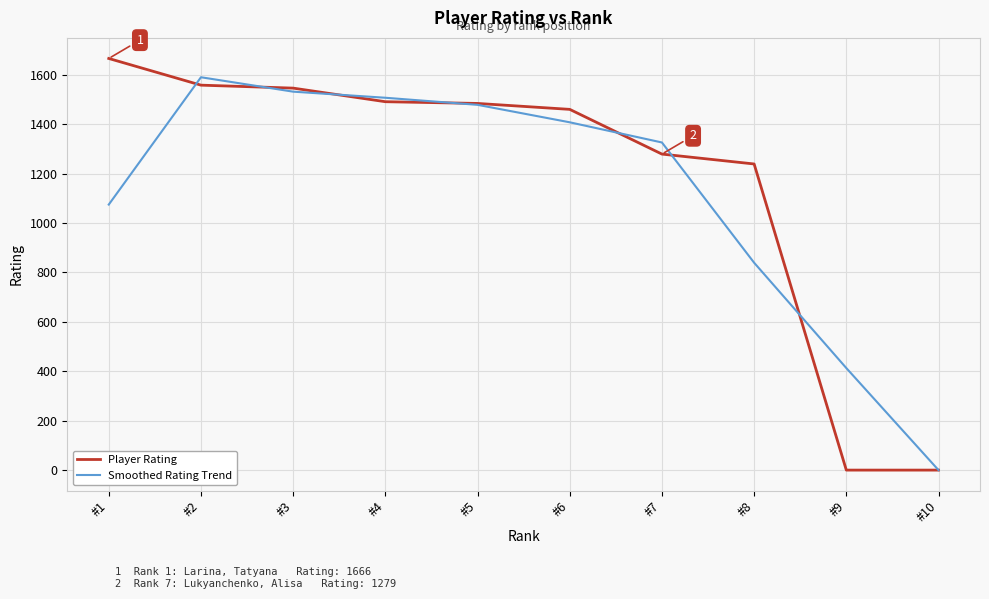

True or false: Player Rating has more than 2 interior local peaks.

False